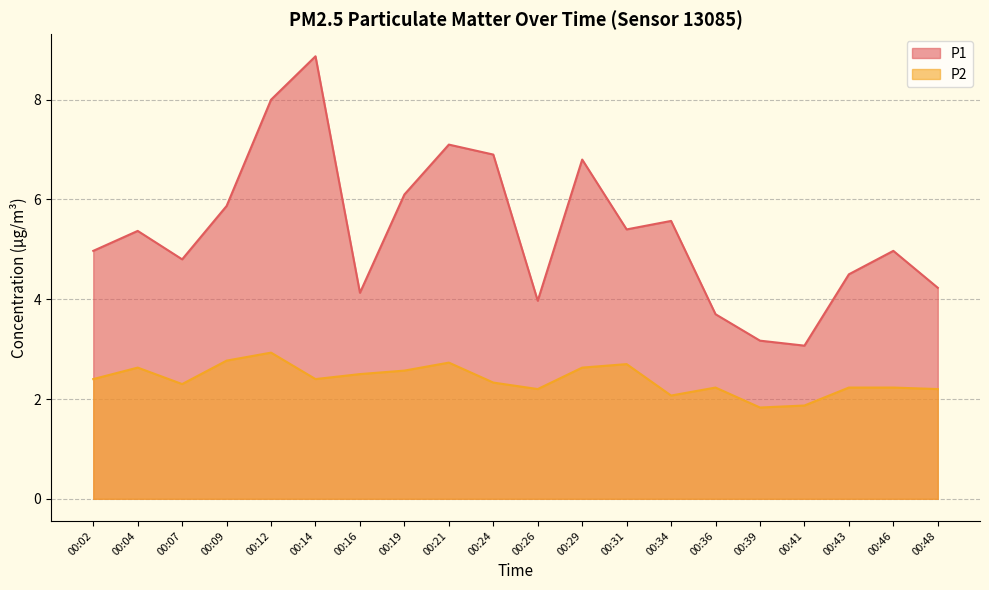

How many lines are shown in the chart?

2